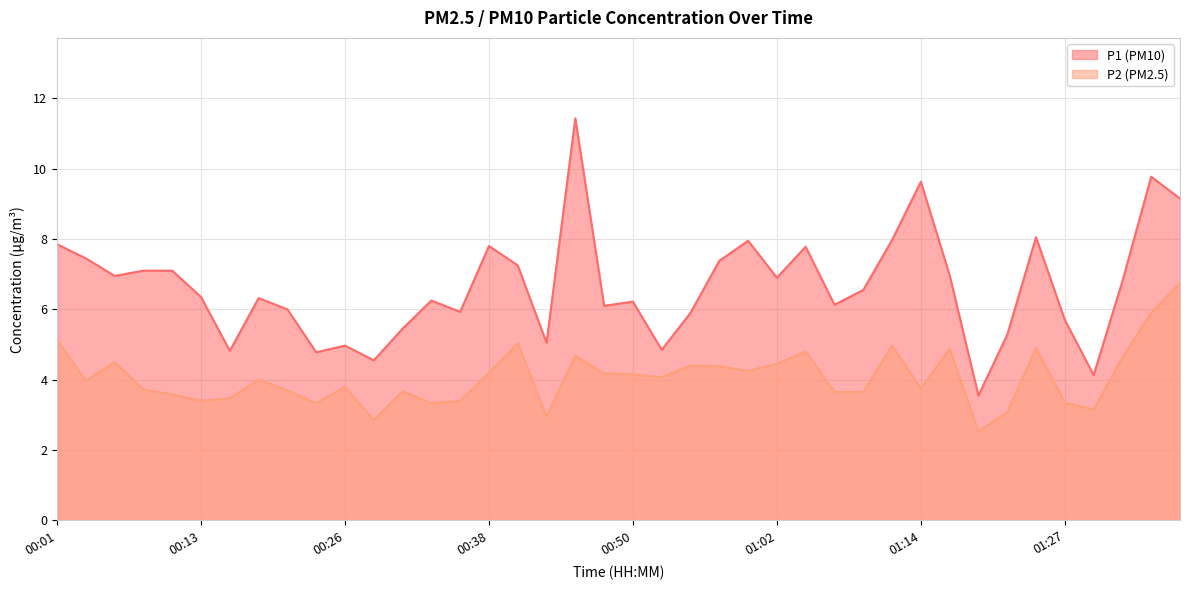

How many values in the P2 series are below 4?

20